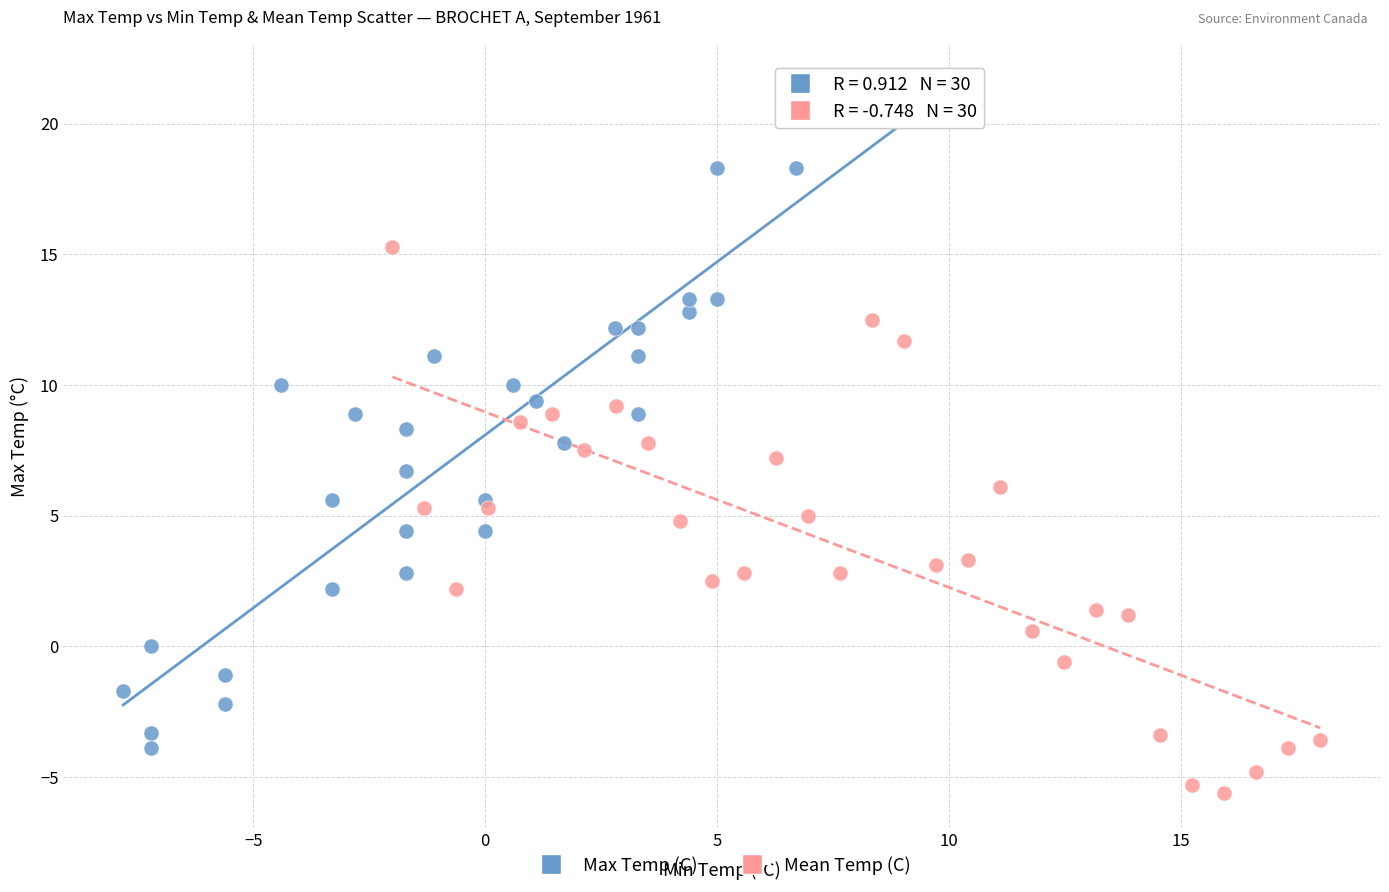

Which series has the largest Y range (max minus min)?

Max Temp (C)